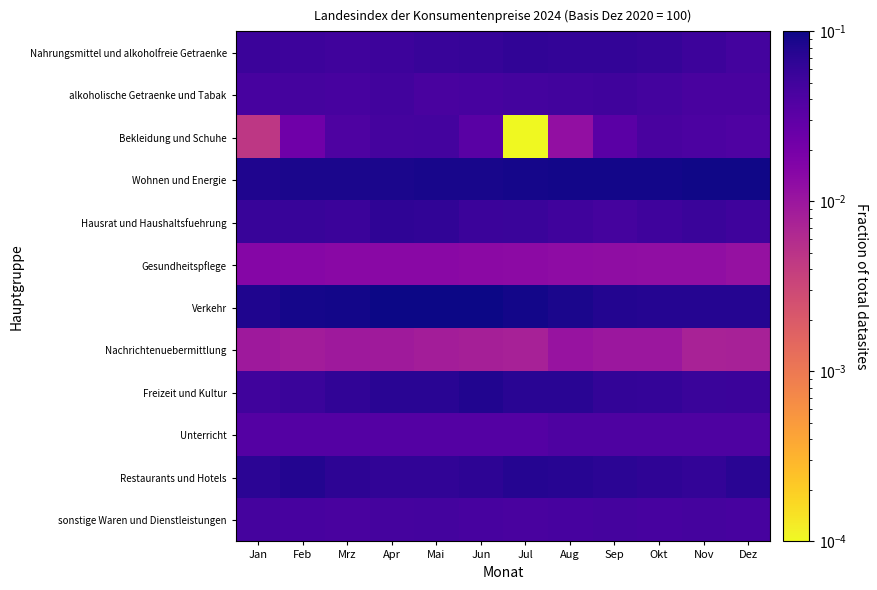

Which category has the highest value across all series?

Mai